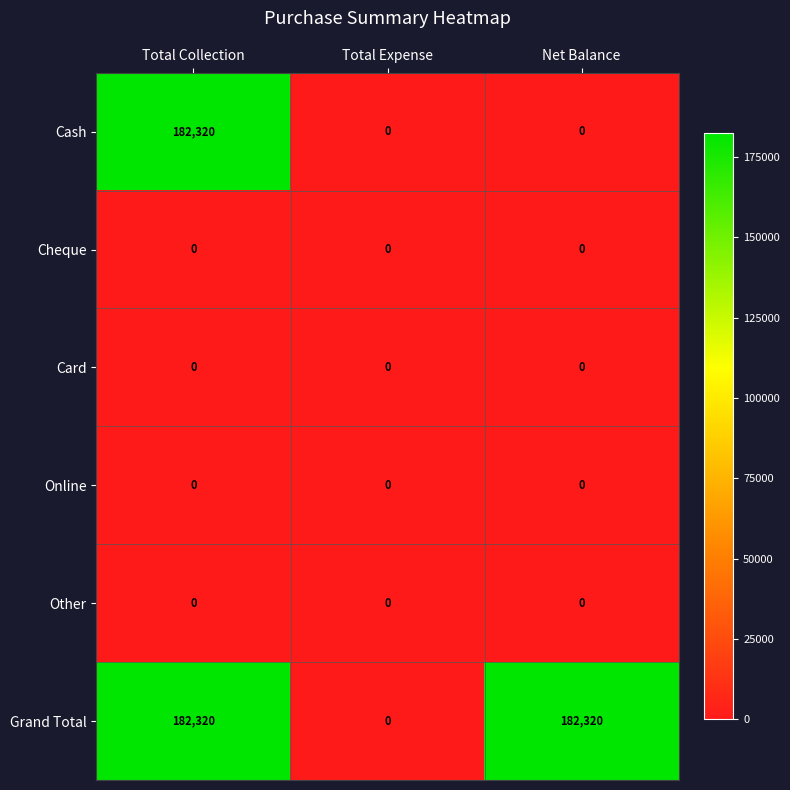

What is the maximum value shown in the chart?

182320